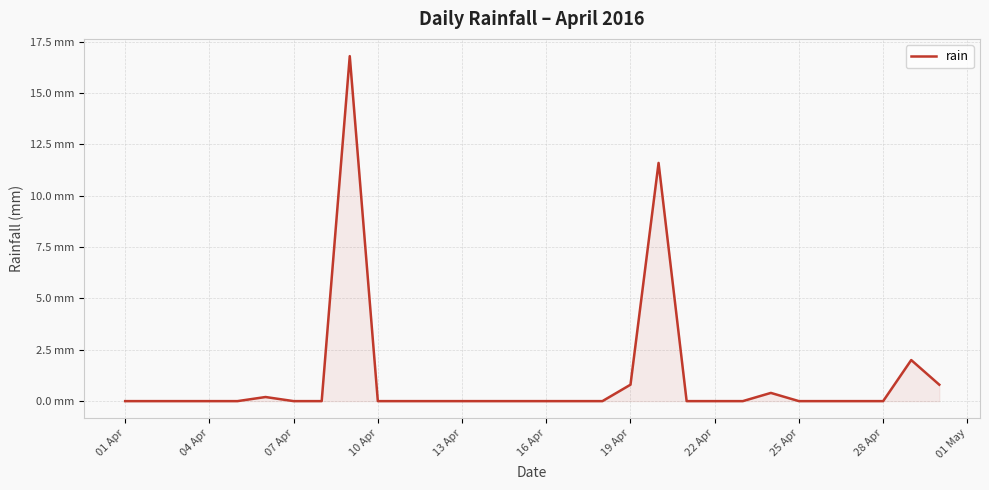

What is the value of the 24th point from the left?

0.4